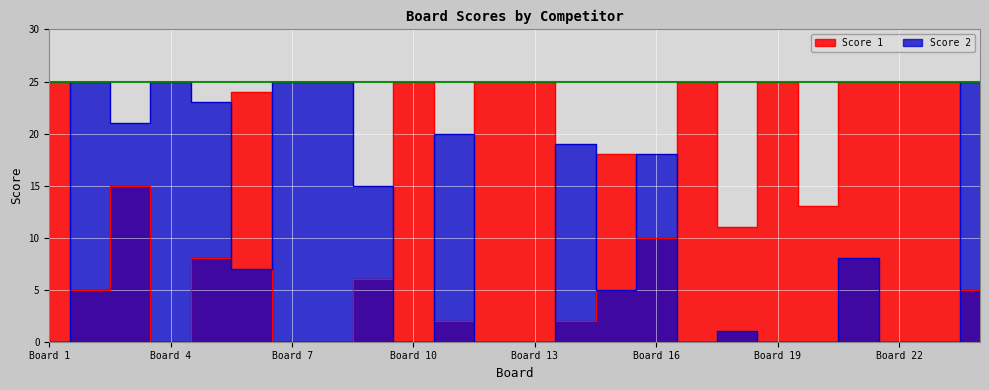

Rank the series by their maximum value, from highest to lowest.

Score 1, Score 2